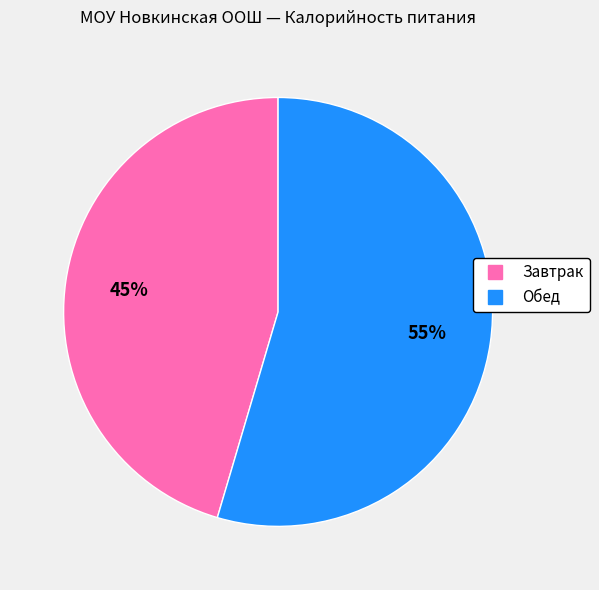

Is there any slice that represents more than half of the pie?

Yes